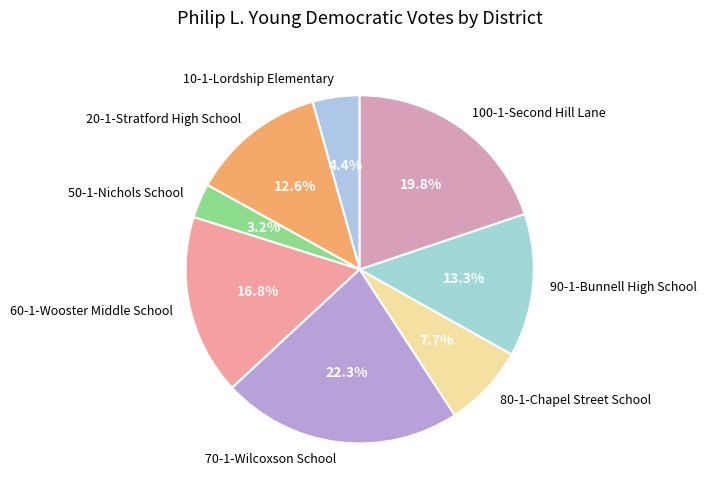

The 10-1-Lordship Elementary slice represents 4% of the pie. True or false?

True